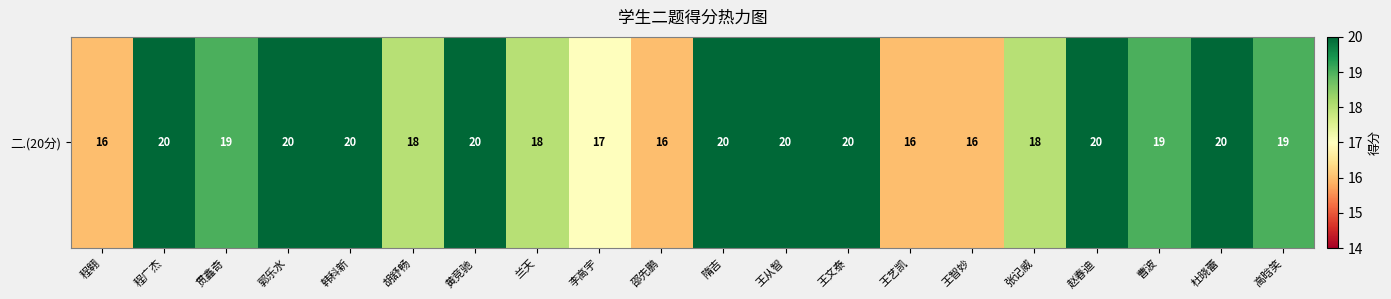

Read the value at 程广杰.

20